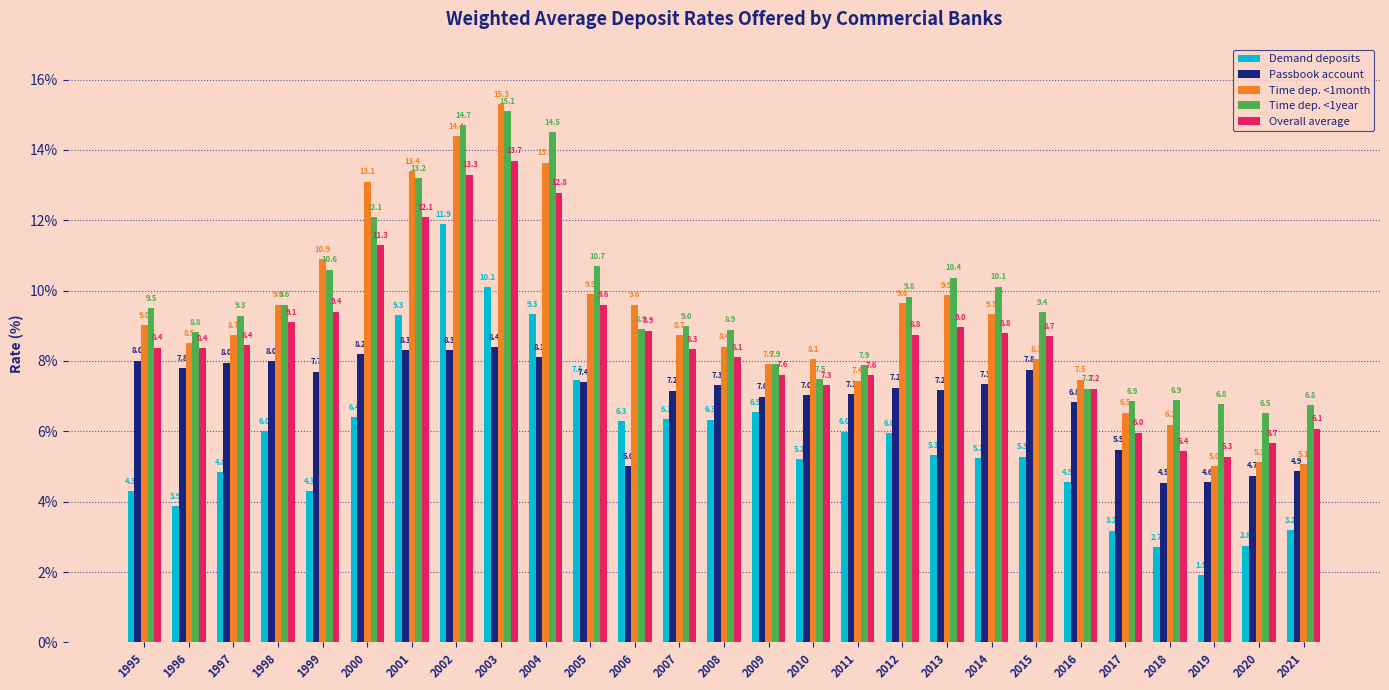

Where does the Passbook account series first go above 7?

1995